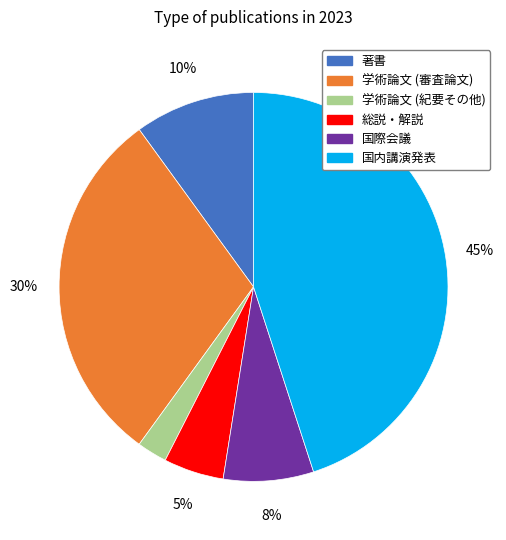

The 著書 slice represents 17% of the pie. True or false?

False